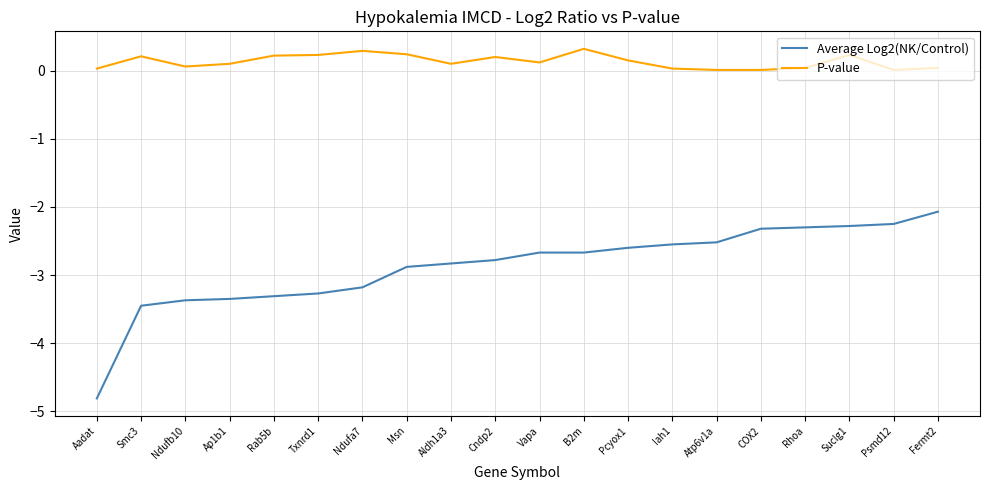

Between Aadat and Pcyox1, which series saw the biggest shift?

Average Log2(NK/Control)